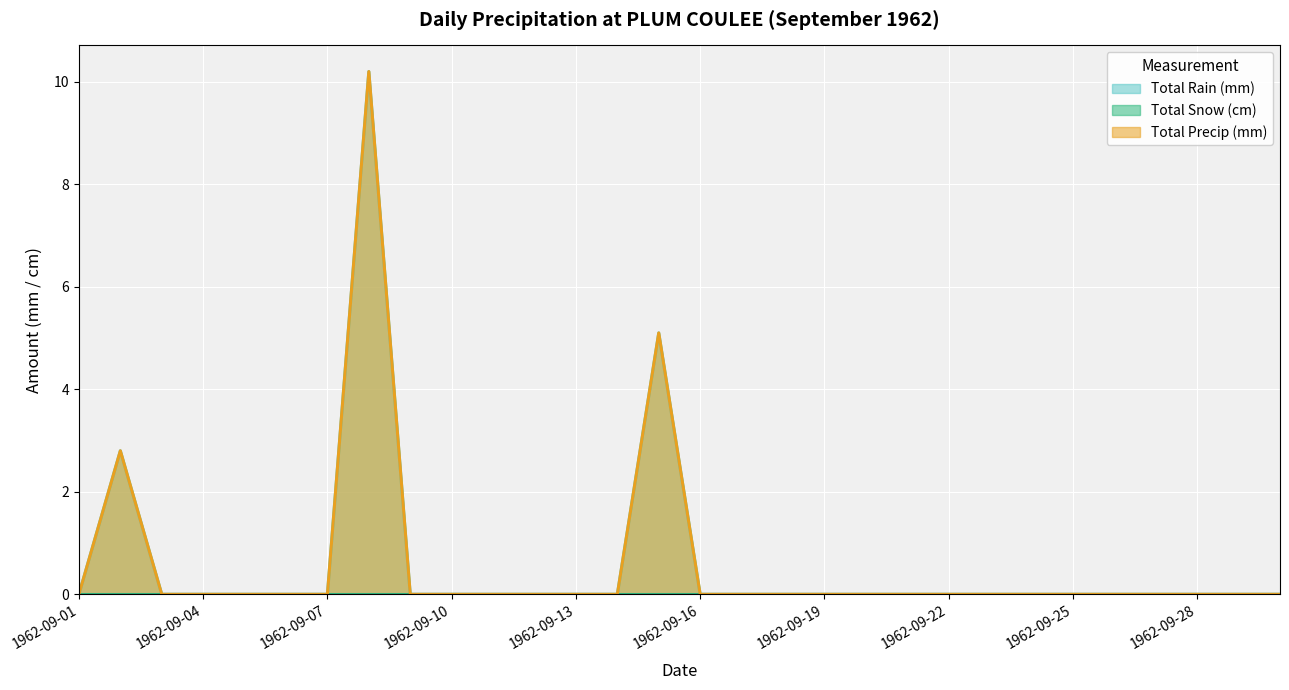

At how many categories does at least one series exceed 1?

3